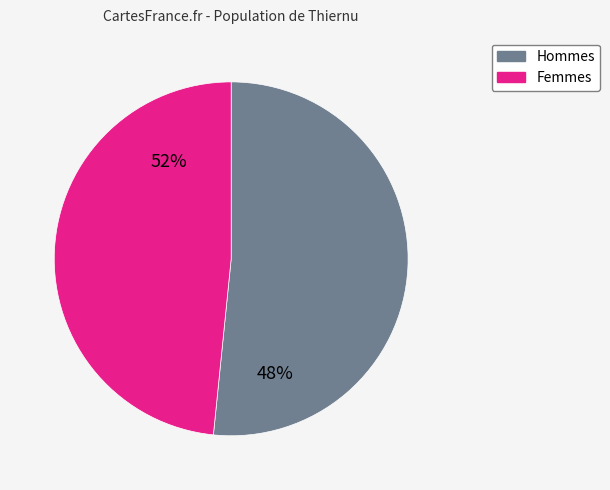

Combined, do 3 and 5 account for over 50%?

No